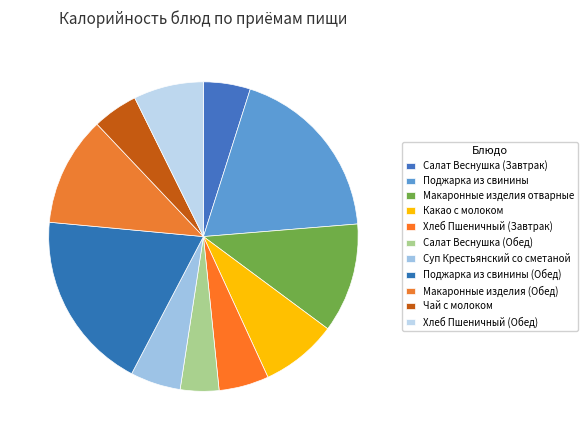

What is the change in value from Салат Веснушка (Завтрак) to Макаронные изделия отварные?

+110.6